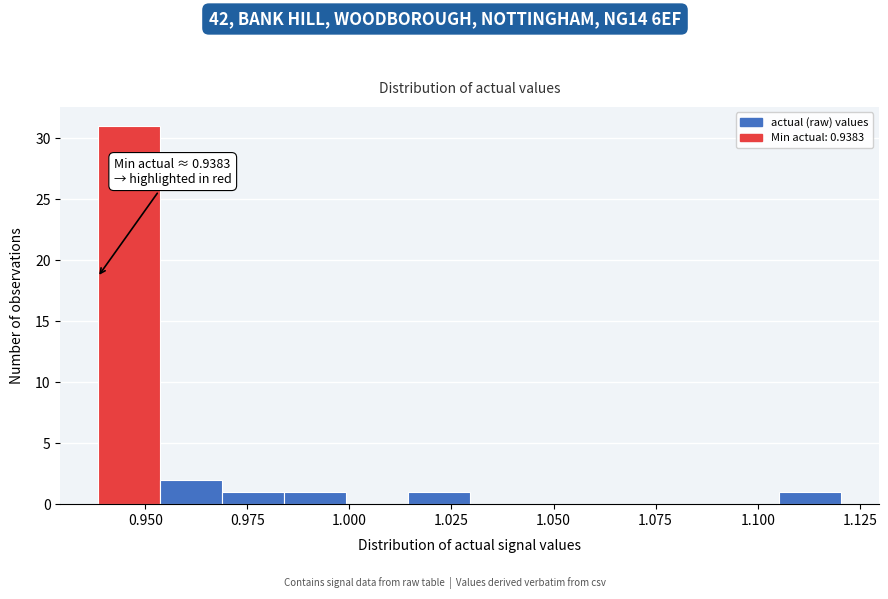

Read against the x-axis, roughly where is the centre of the tallest bar?

0.945